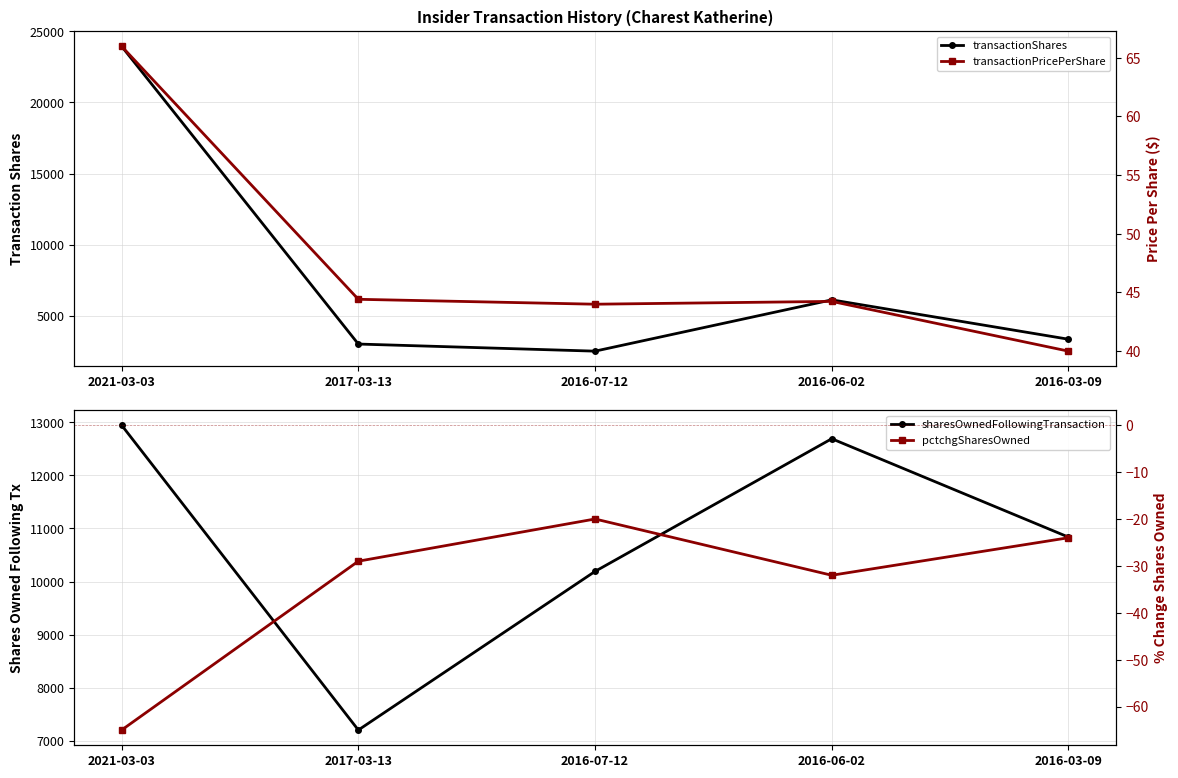

At which category does the chart reach its minimum across all series?

2021-03-03